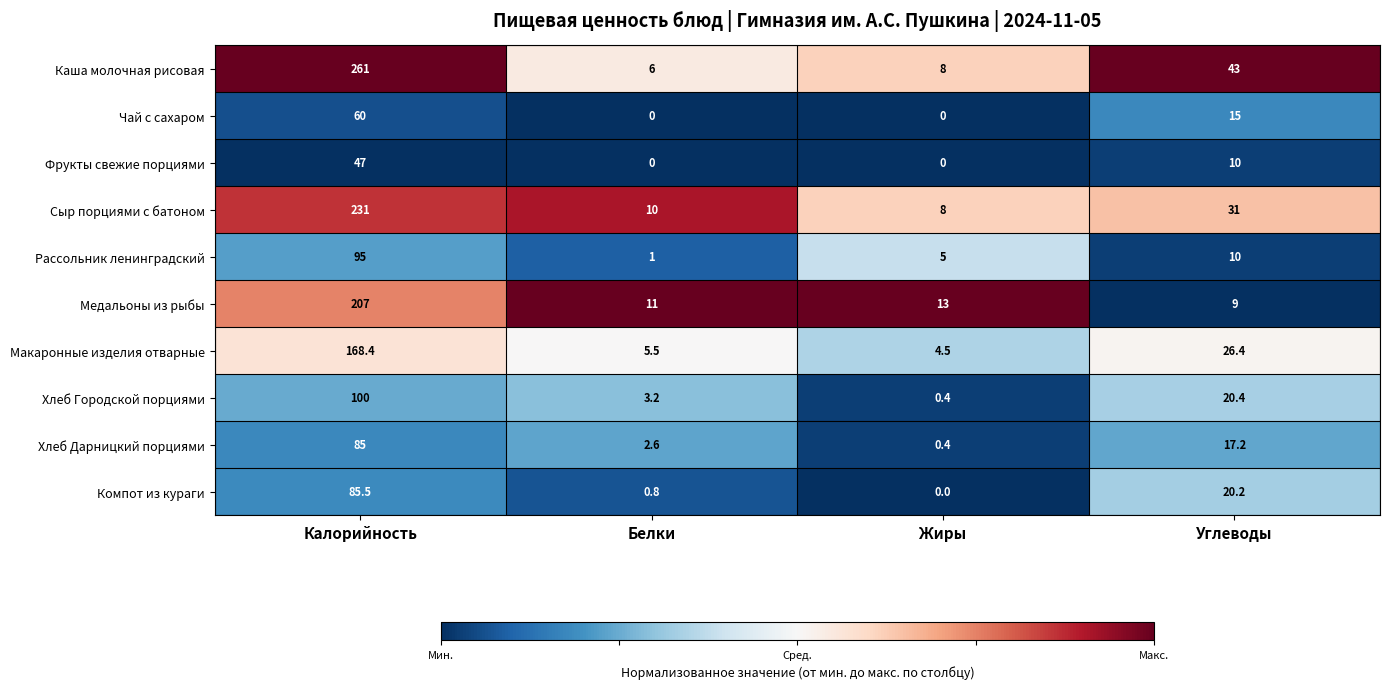

True or false: Фрукты свежие порциями has a value of 31.2 at Белки.

False